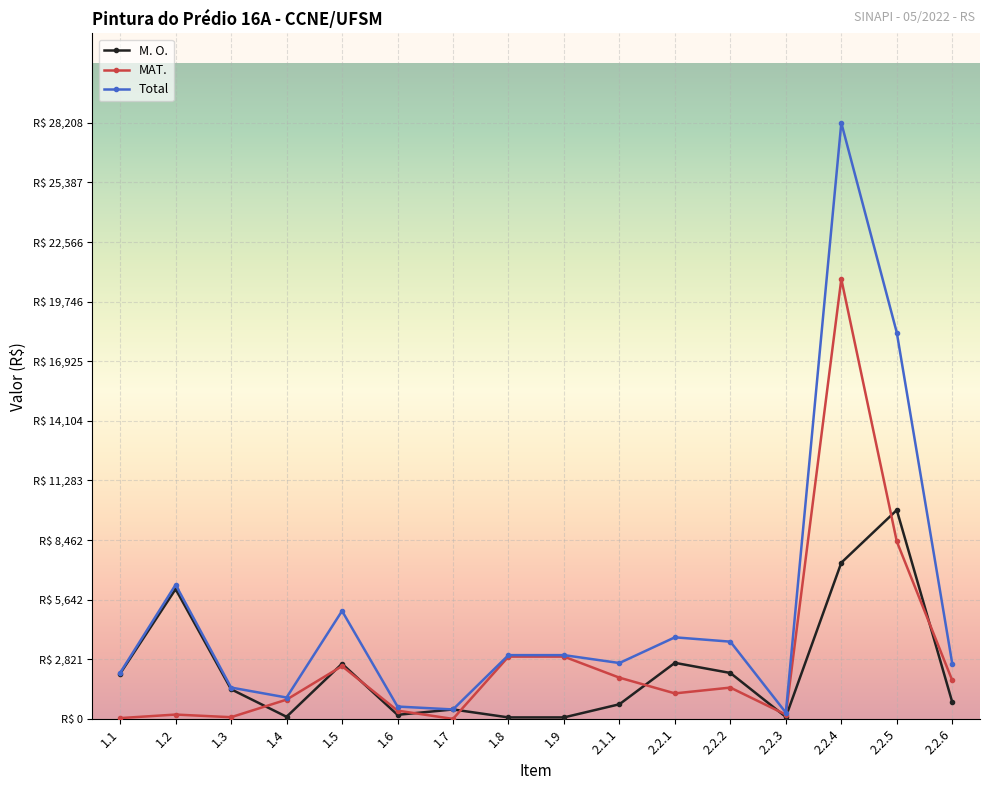

Reading left to right, list all the values displayed in this chart.

M. O.: 1.1=2142.6	1.2=6143.2	1.3=1403.2	1.4=100.2	1.5=2610.6	1.6=193.0	1.7=447.6	1.8=70.6	1.9=70.6	2.1.1=693.0	2.2.1=2653.2	2.2.2=2173.6	2.2.3=94.0	2.2.4=7392.0	2.2.5=9883.8	2.2.6=790.4
MAT.: 1.1=38.6	1.2=205.6	1.3=80.8	1.4=911.7	1.5=2498.9	1.6=392.0	1.7=0.0	1.8=2947.8	1.9=2947.8	2.1.1=1951.5	2.2.1=1207.8	2.2.2=1482.0	2.2.3=203.0	2.2.4=20816.0	2.2.5=8398.0	2.2.6=1820.4
Total: 1.1=2181.2	1.2=6348.8	1.3=1484.0	1.4=1012.0	1.5=5109.5	1.6=585.0	1.7=447.6	1.8=3018.4	1.9=3018.4	2.1.1=2644.5	2.2.1=3861.0	2.2.2=3655.6	2.2.3=297.0	2.2.4=28208.0	2.2.5=18281.8	2.2.6=2610.8